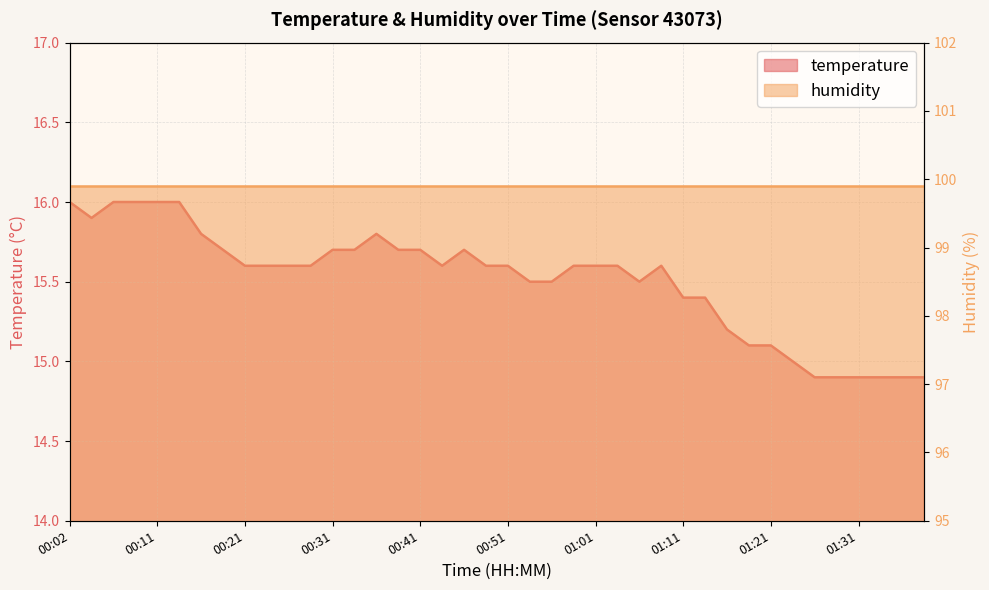

What is the sum of the values at 01:16 and 01:18?

30.3